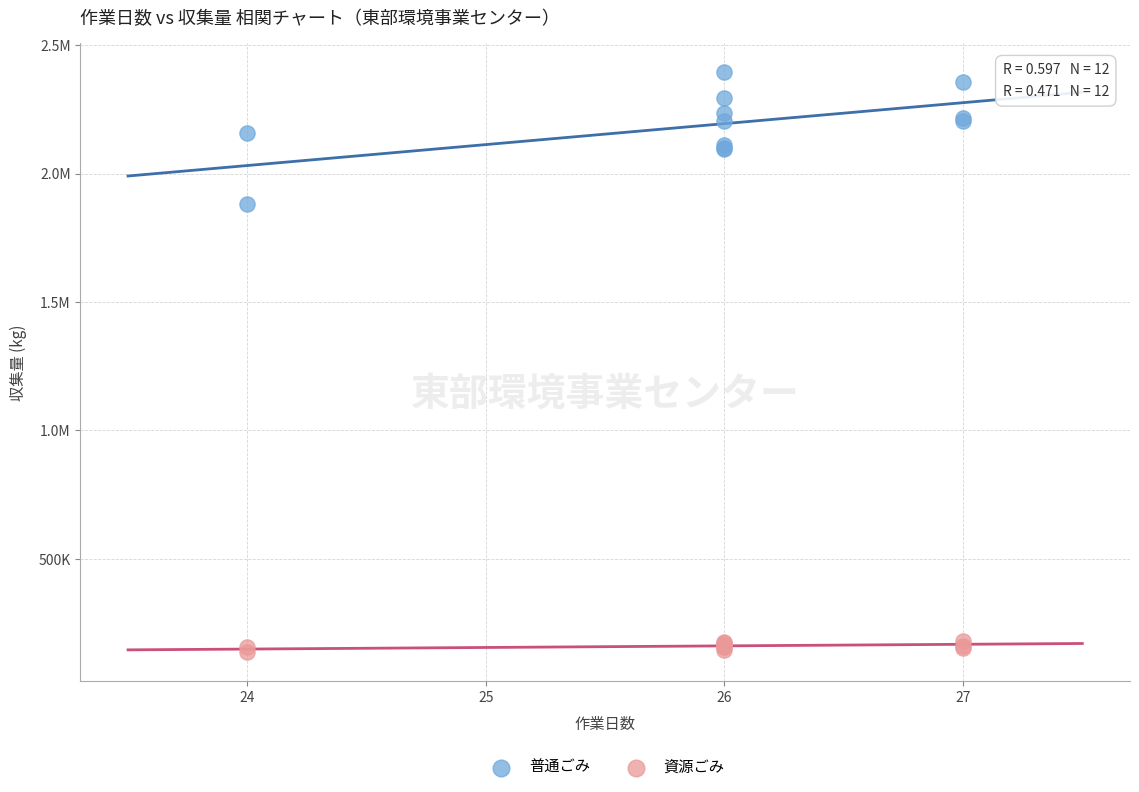

What are all the series names shown in the legend?

普通ごみ, 資源ごみ